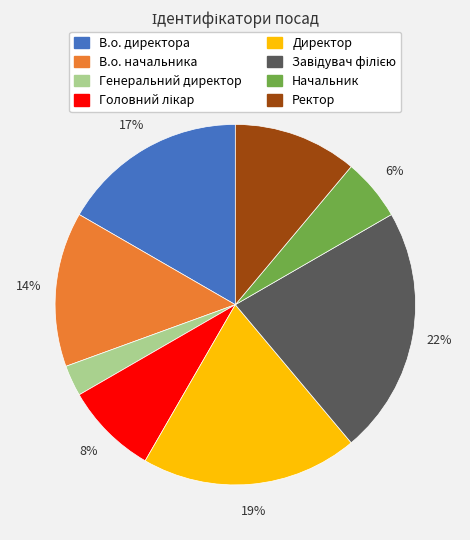

Between В.о. начальника and Начальник, which is larger?

В.о. начальника